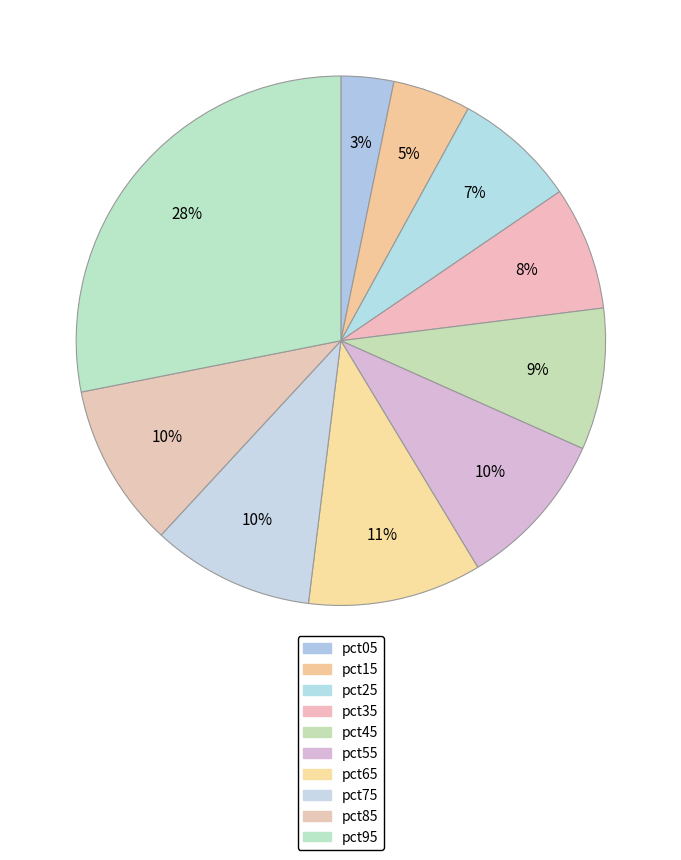

What percentage is the pct05 slice, to the nearest percent?

3%